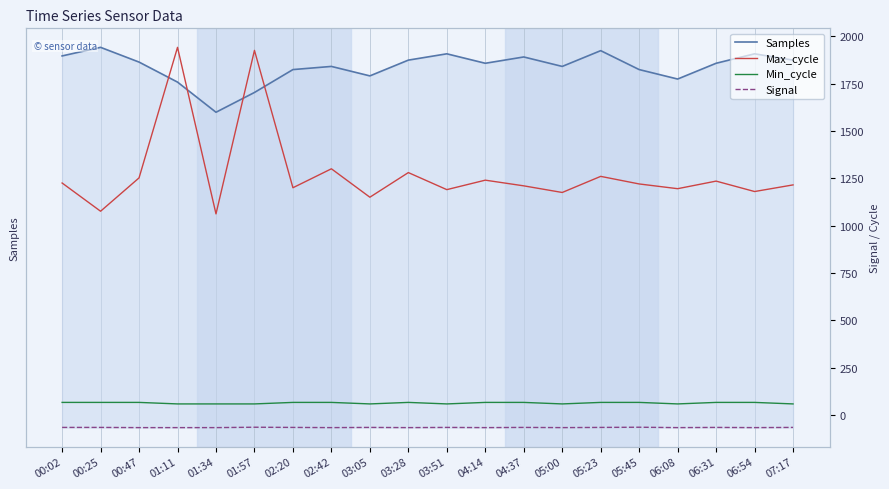

Between 00:25 and 04:37, which series saw the biggest shift?

Samples